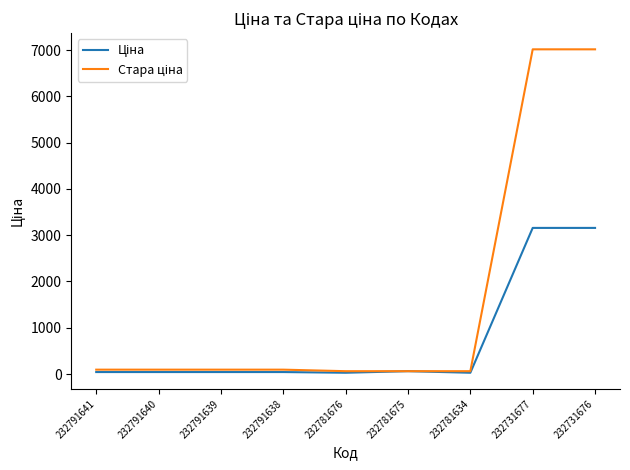

Does the chart have visible grid lines?

No